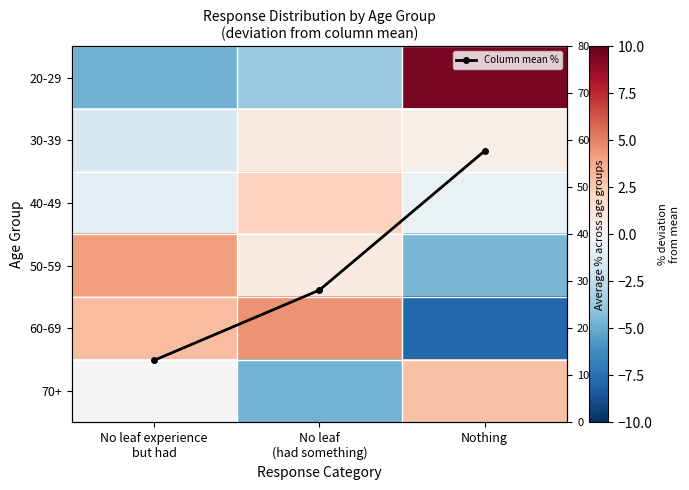

Which has a higher value, Nothing or No leaf
(had something)?

Nothing